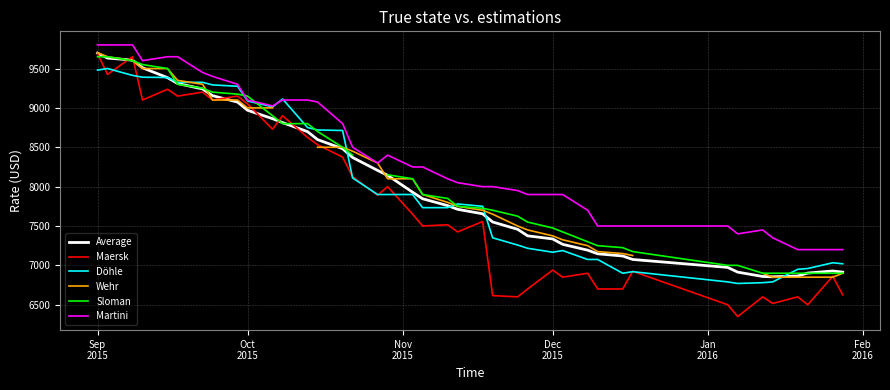

What is the highest value of the Martini series?

9800